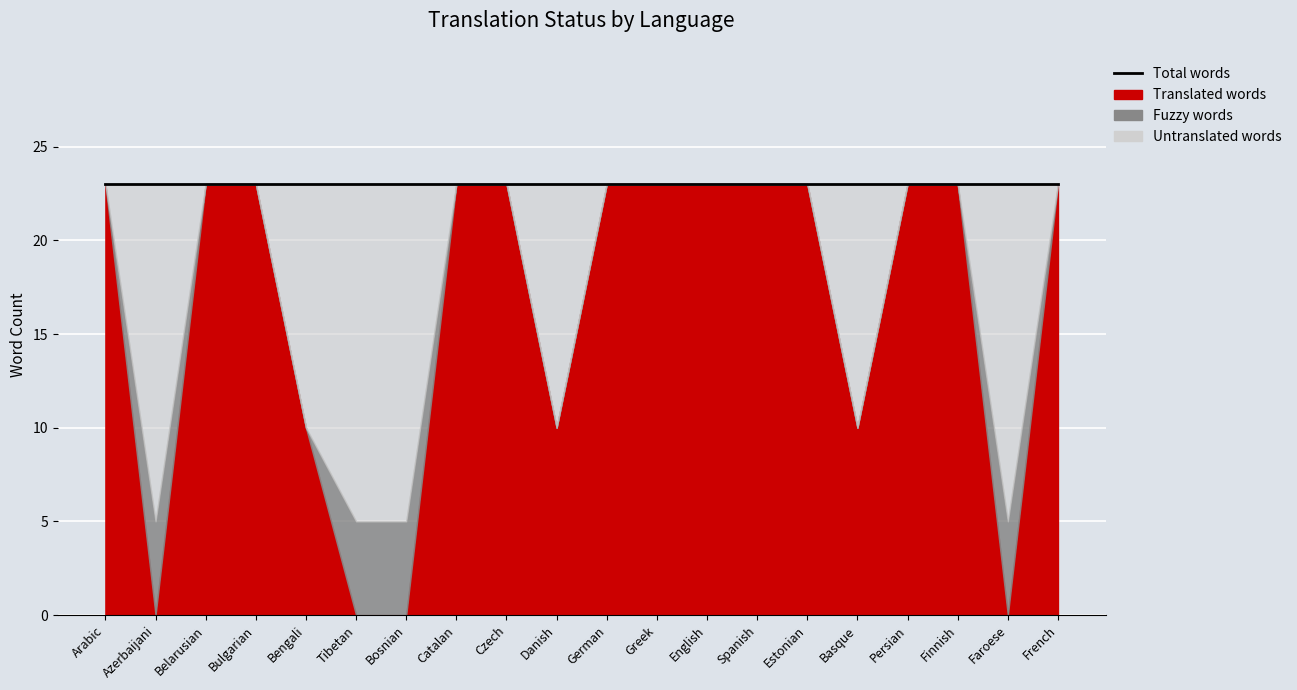

Is it true that translated_words equals 0 at Bosnian?

True